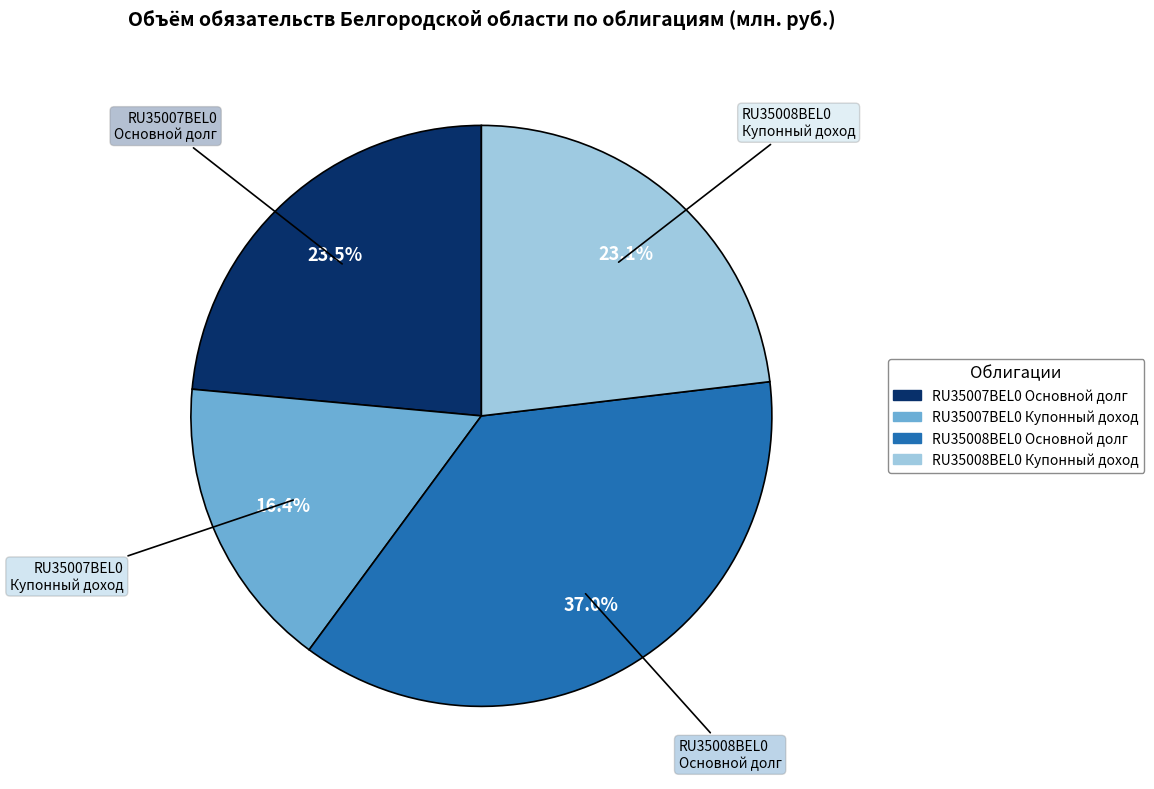

Is there a majority slice in this chart?

No